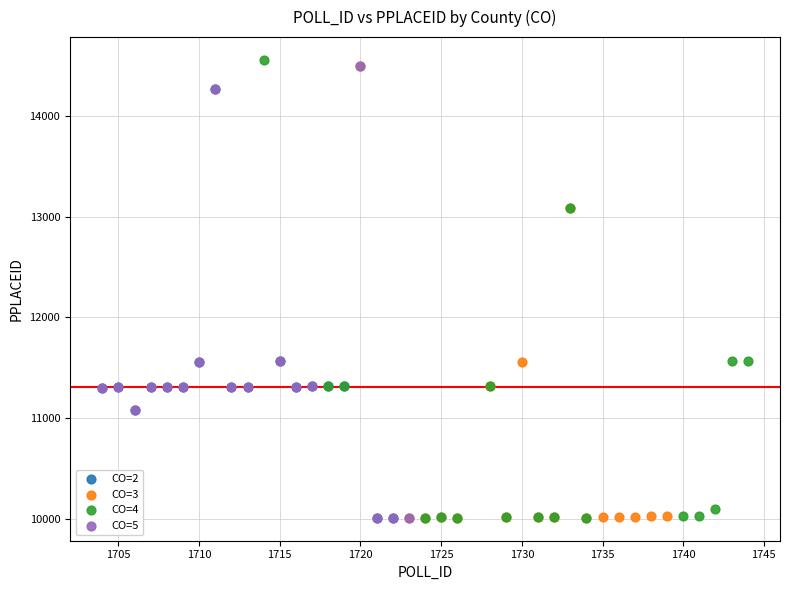

Which series contains the highest Y value?

CO=4